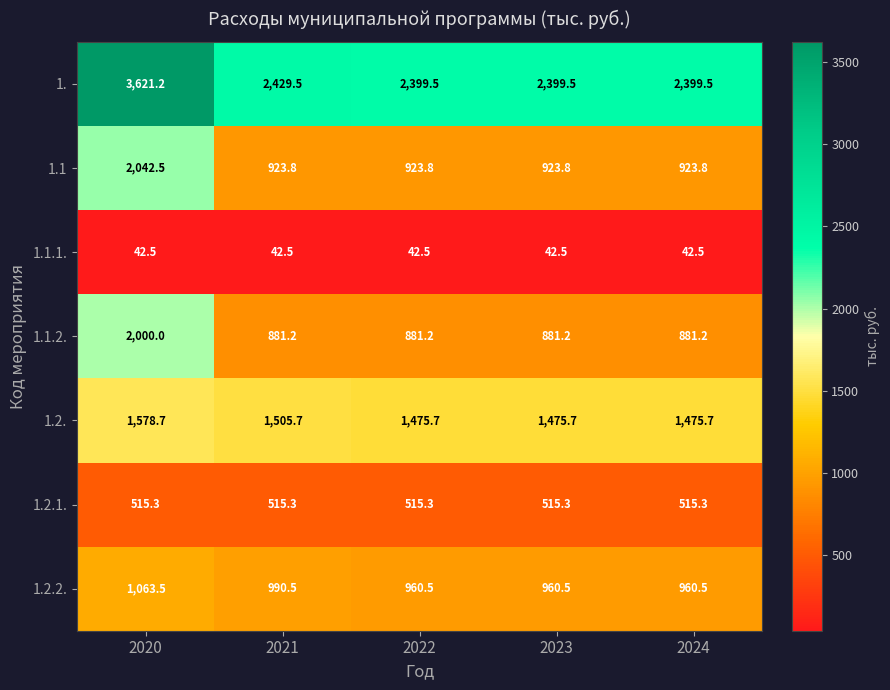

The value of 1.1 at 2023 is 1641.4. True or false?

False